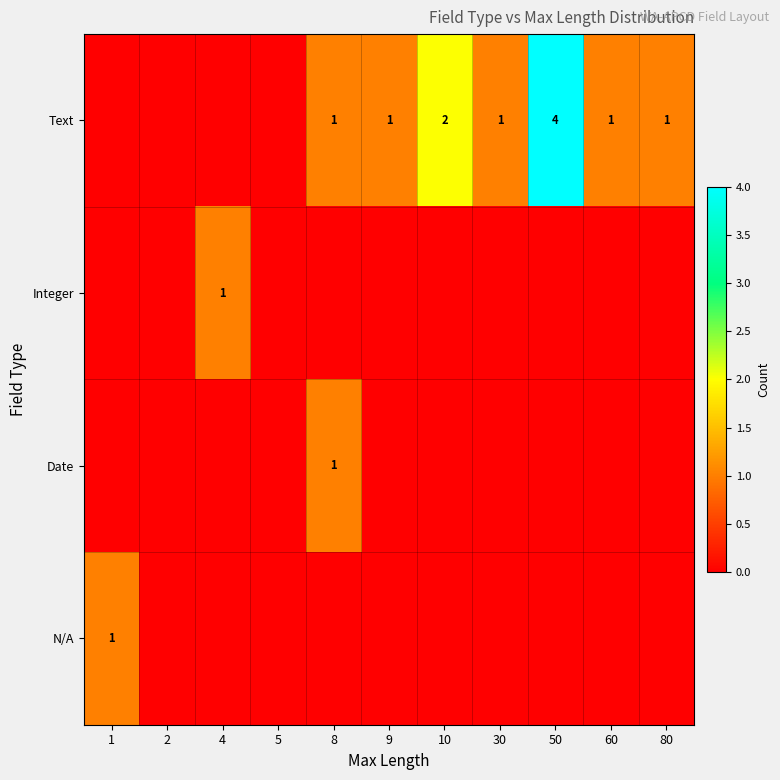

True or false: Text has a value of 2 at 80.

False